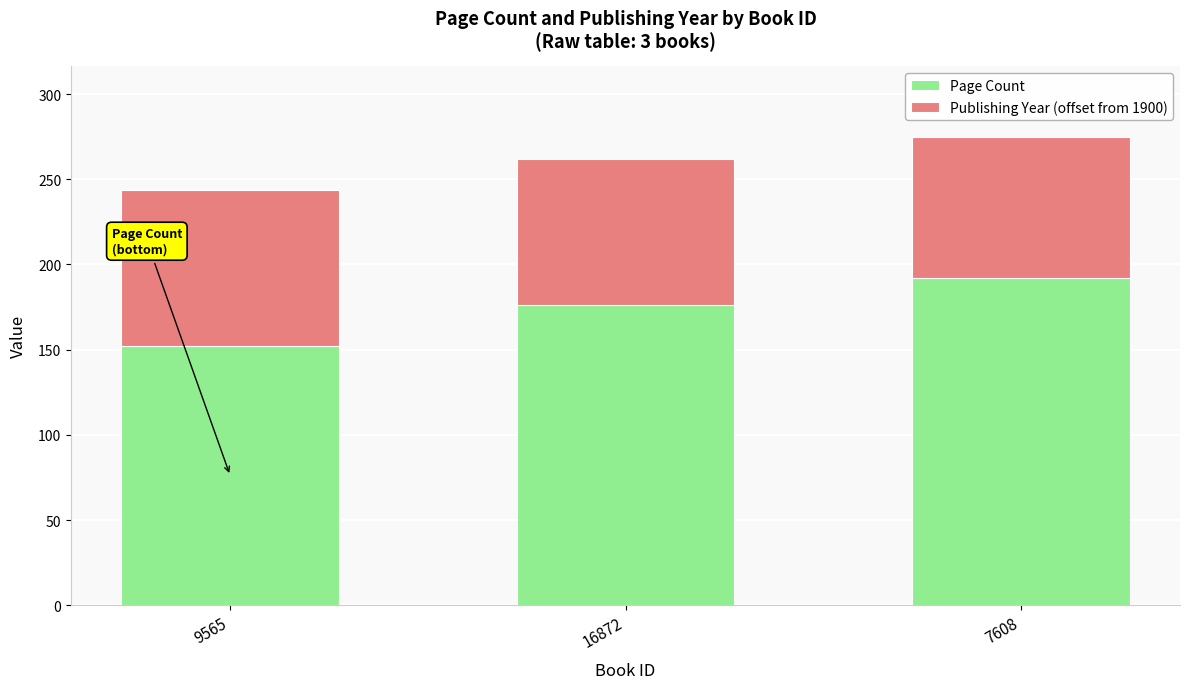

What is the lowest value of the Page Count series?

152